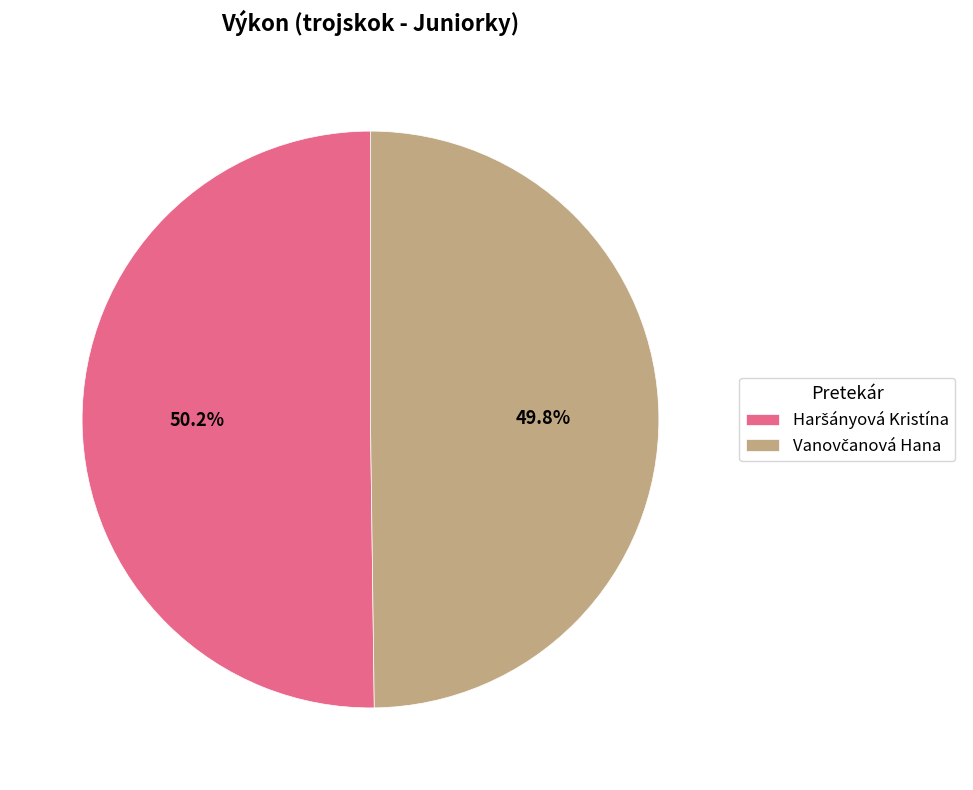

Is there any slice that represents more than half of the pie?

Yes